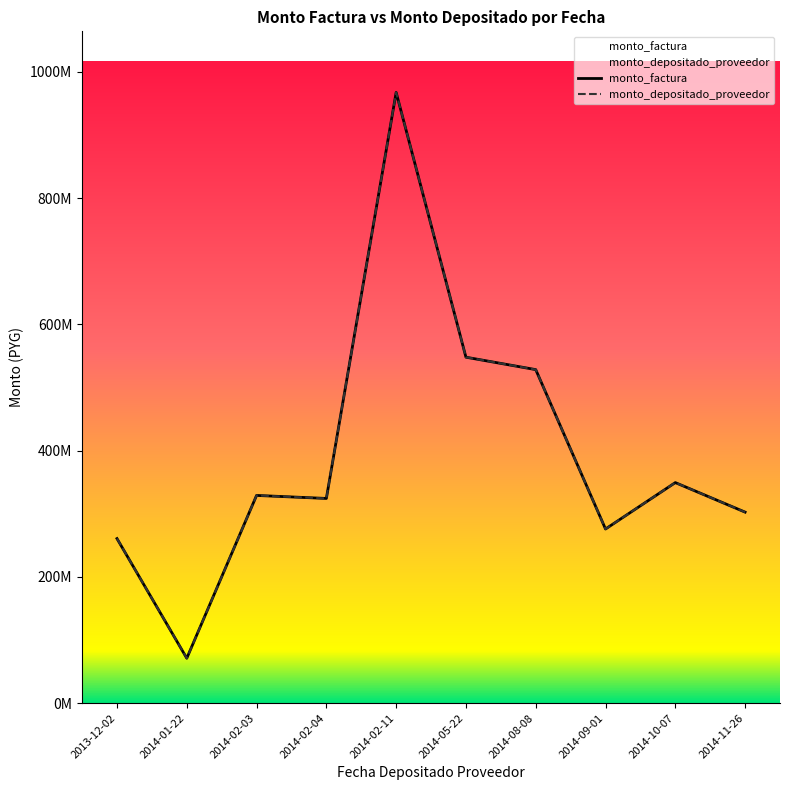

Which series has the widest spread of values?

monto_factura